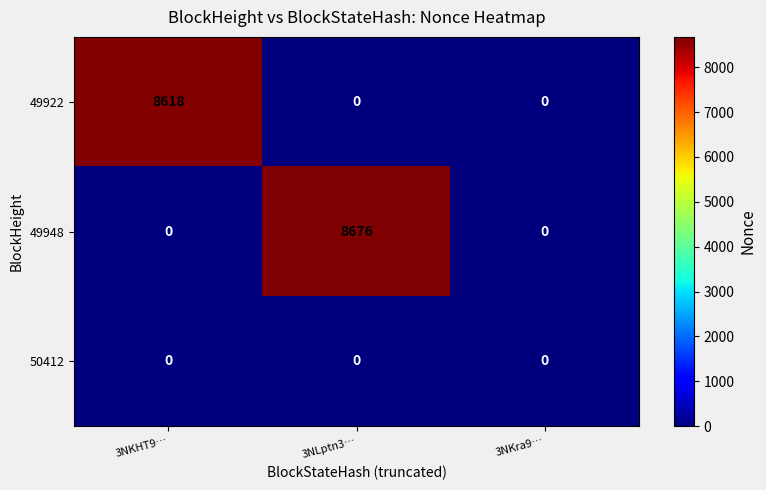

What is the total value across all series at 3NKHT9…?

8618